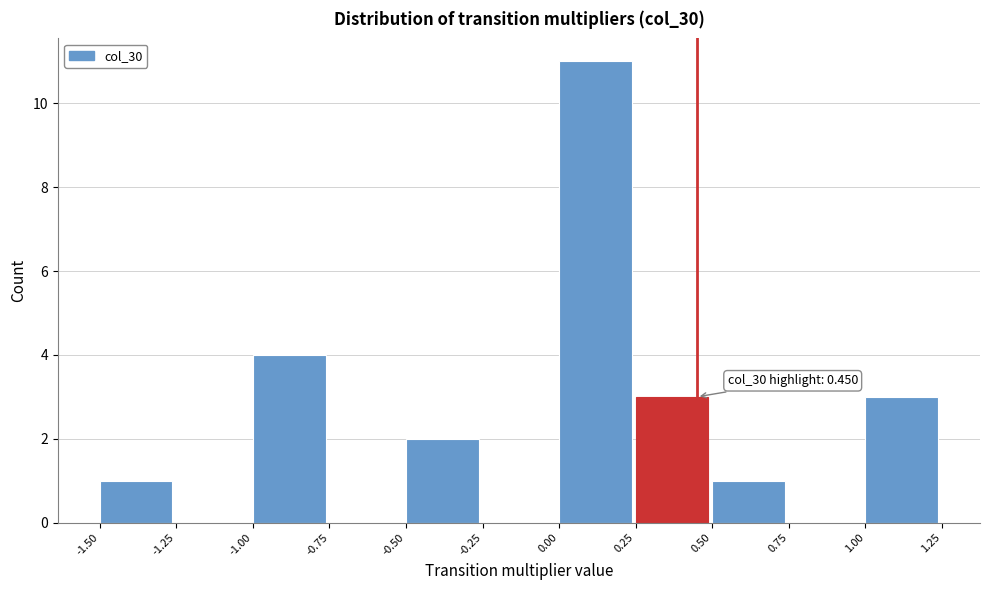

Over which range of the x-axis is the bar tallest?

0.00 to 0.25